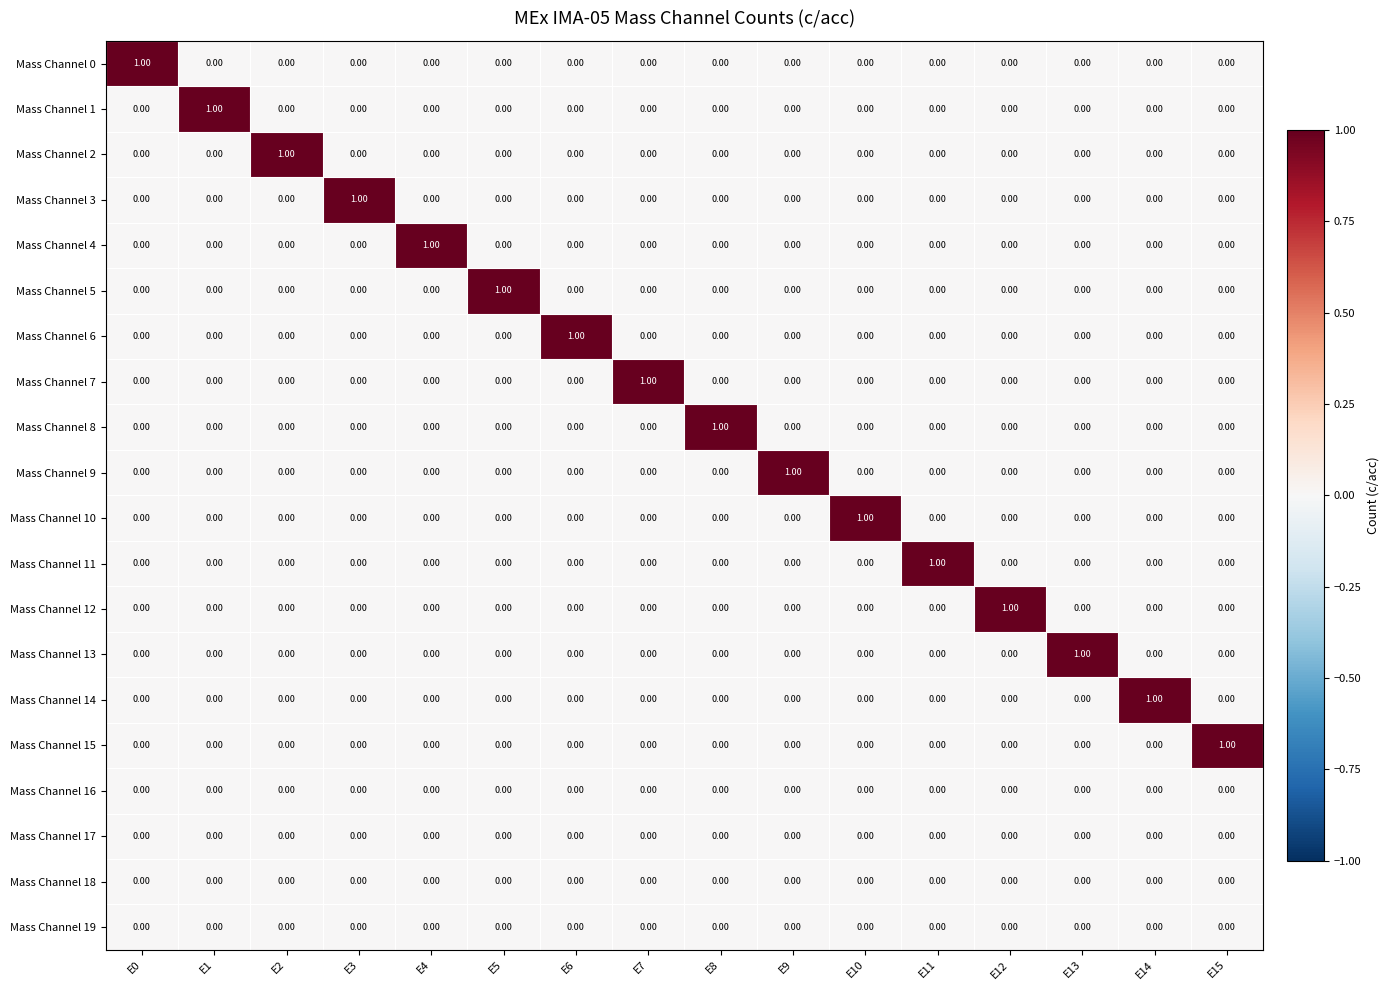

At how many categories does at least one series exceed 0?

16